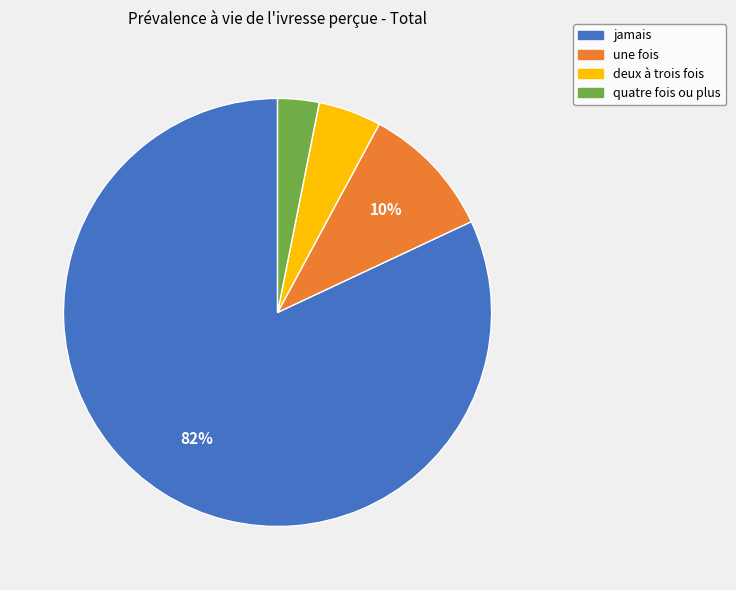

Which category has the smallest portion of the pie?

quatre fois ou plus